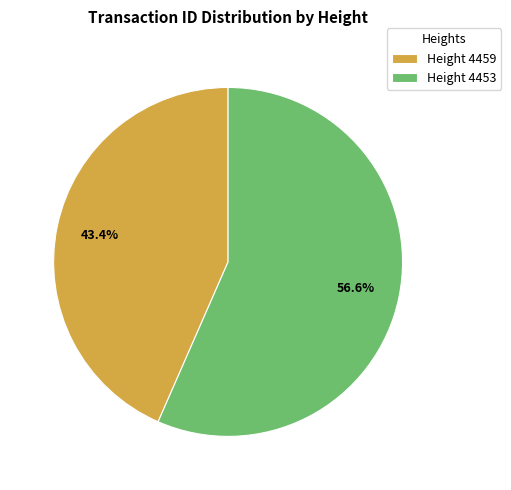

To the nearest percent, what is the difference between the largest and smallest slice percentages?

13%